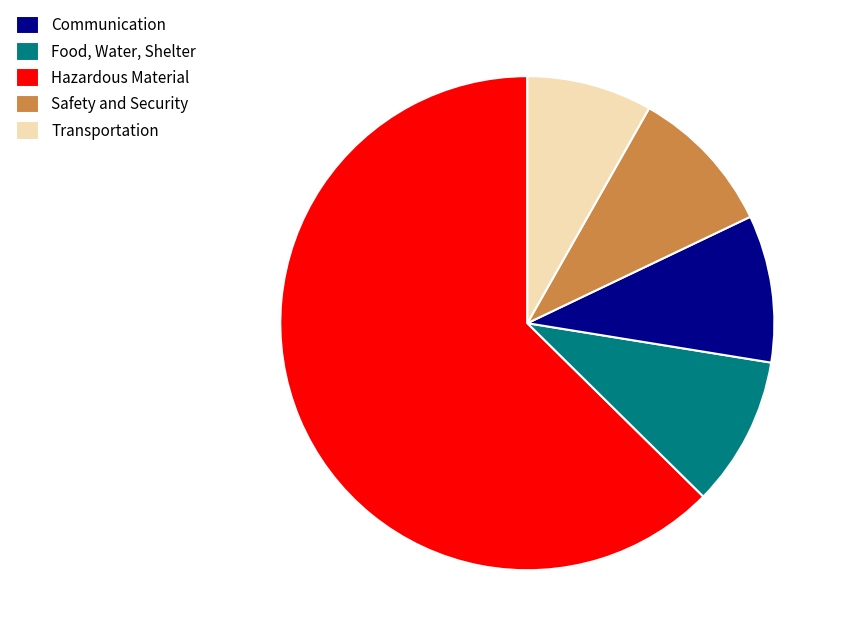

How many segments does this pie chart have?

5